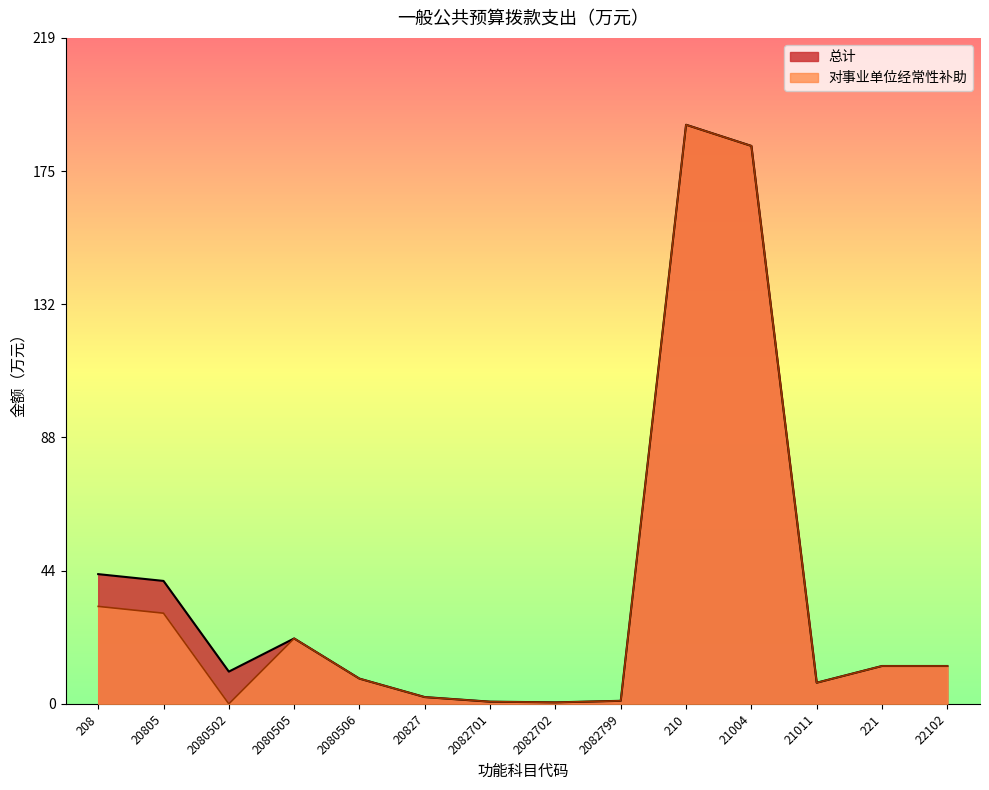

What is the label of the 12th point from the left?

21011